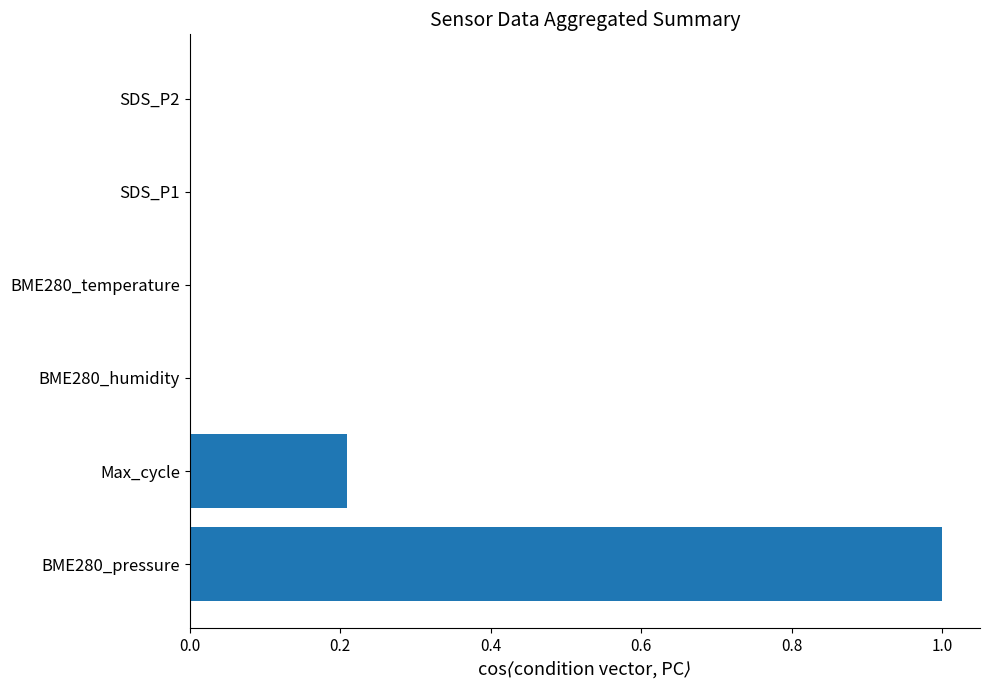

What is the sum of all values?

1.2